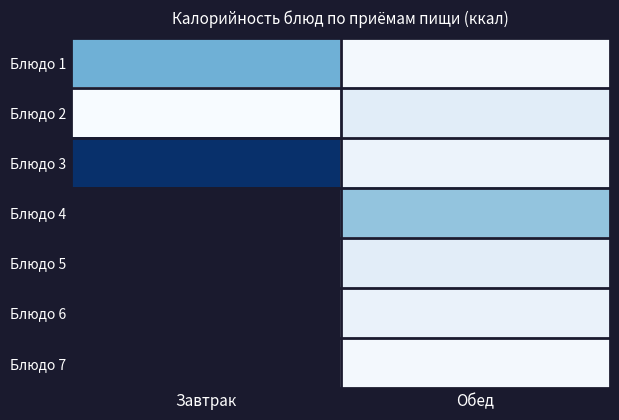

The value of Блюдо 3 at Обед is 21.4. True or false?

False